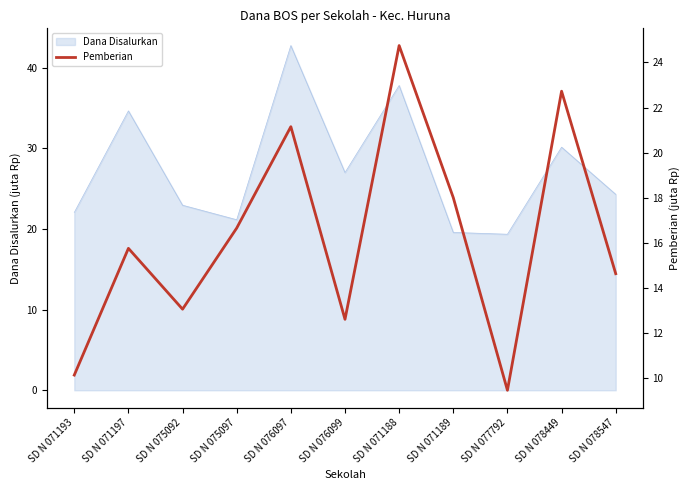

Is it true that Dana Disalurkan equals 21.1 at SD N 075097?

True